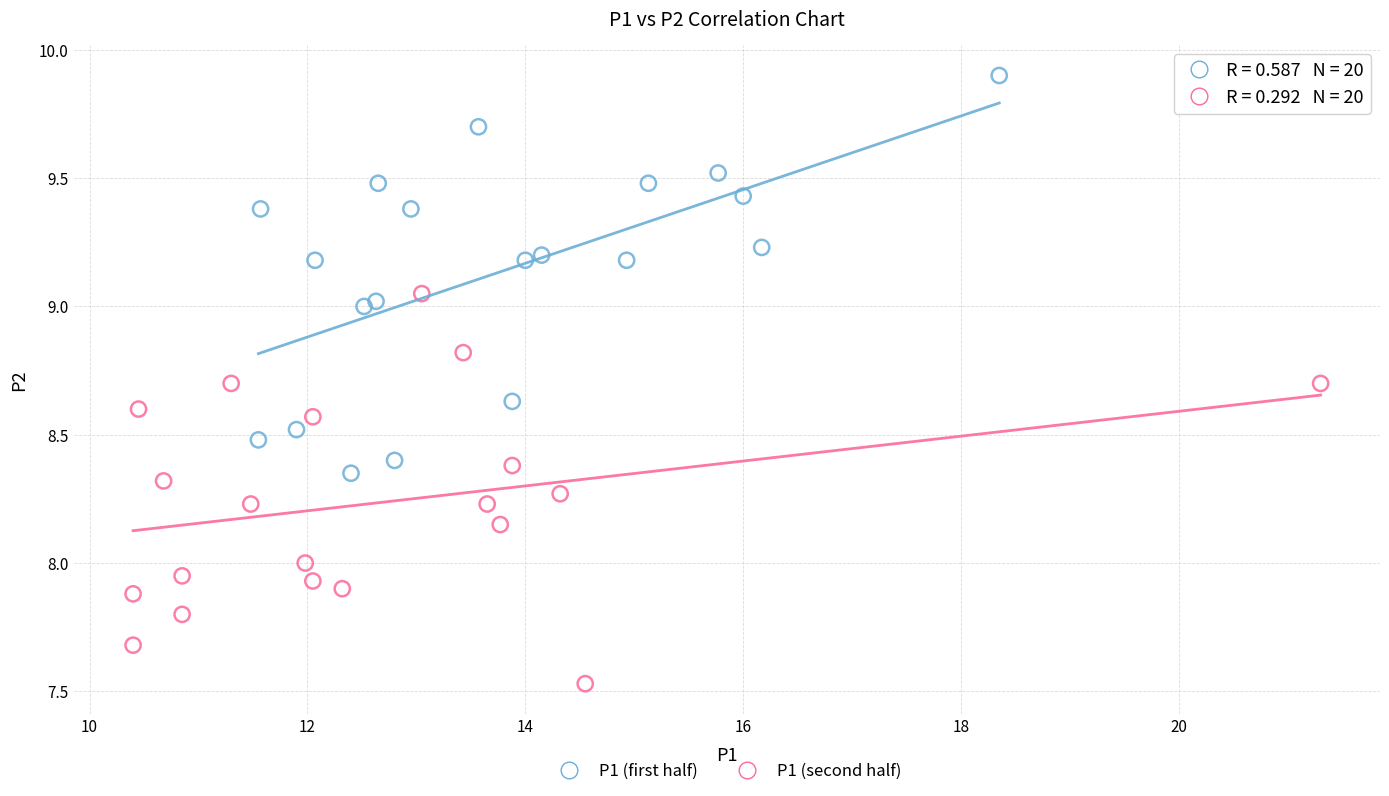

Which series contains the highest Y value?

P1 (first half)